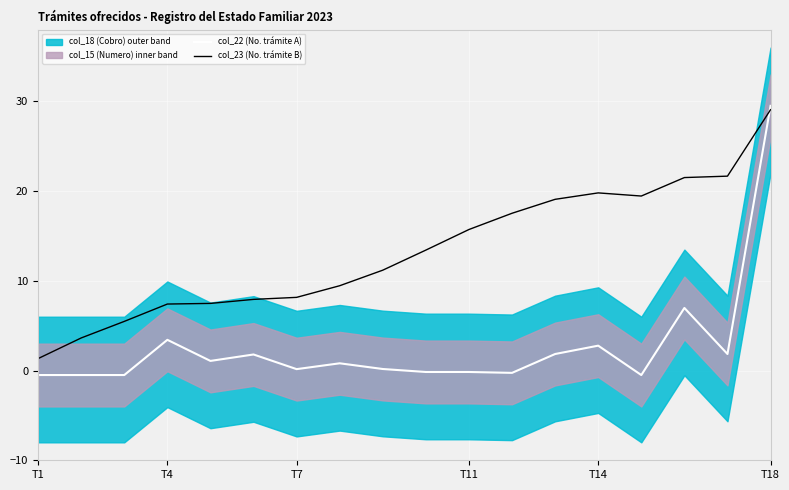

True or false: col_23 (No. trámite B) has a value of 8.2 at T7.

True